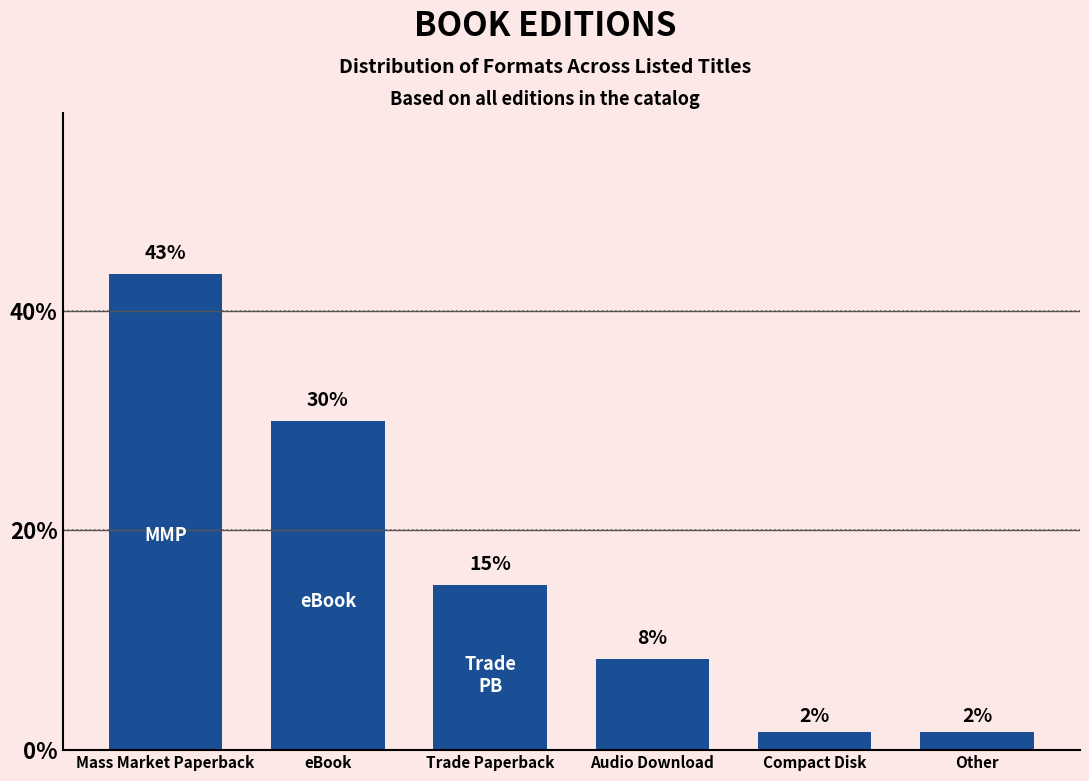

How many bars are there in total?

6